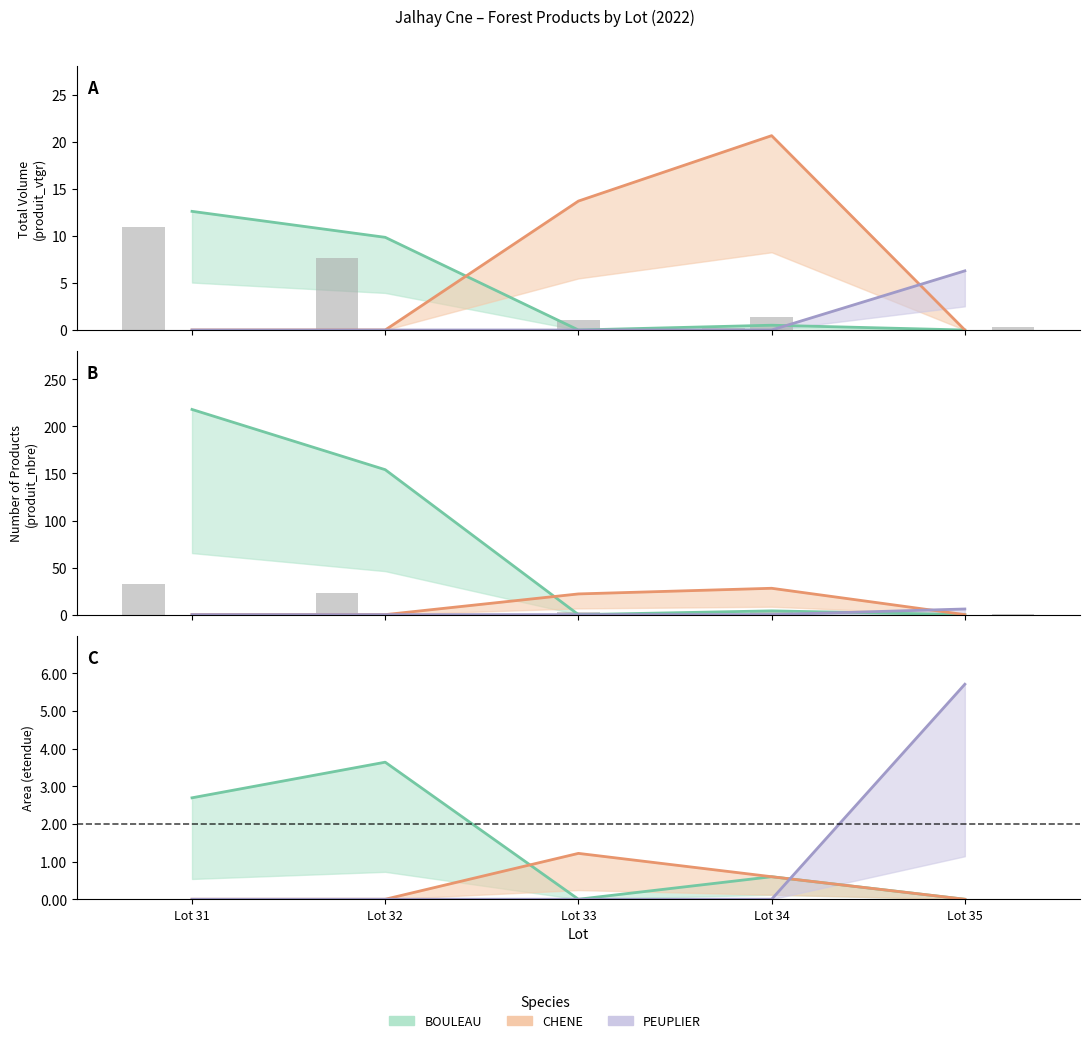

How many groups of bars are there?

5